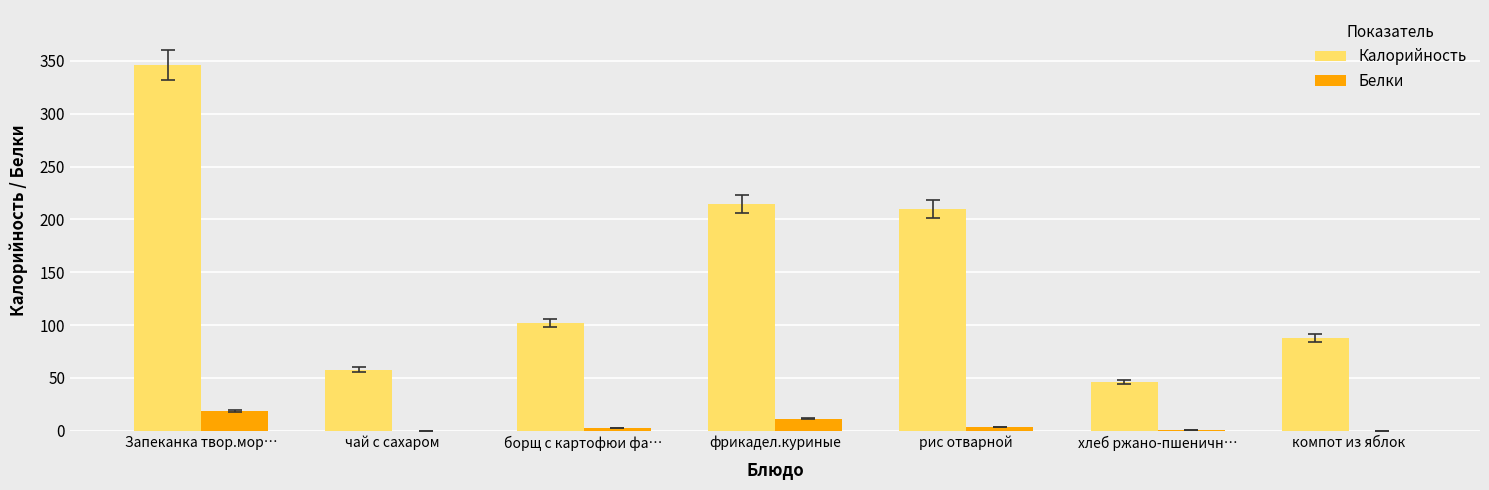

Is it true that Калорийность equals 276.3 at рис отварной?

False